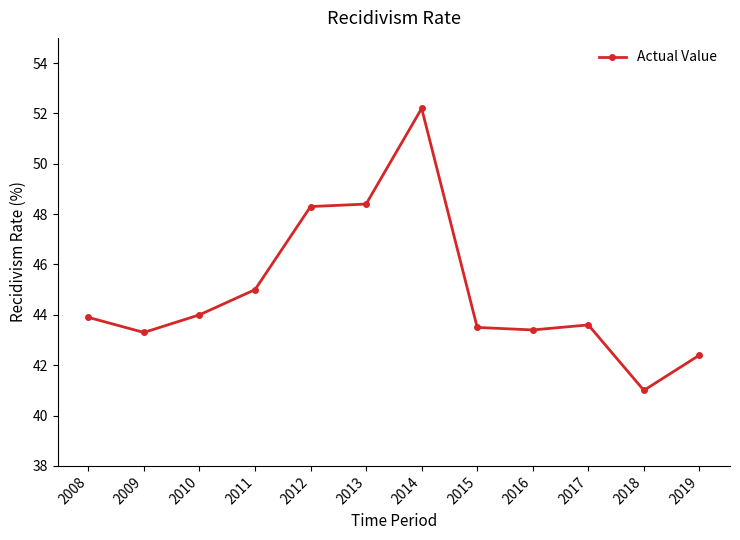

True or false: there are more than 1 points higher than both neighbors.

True